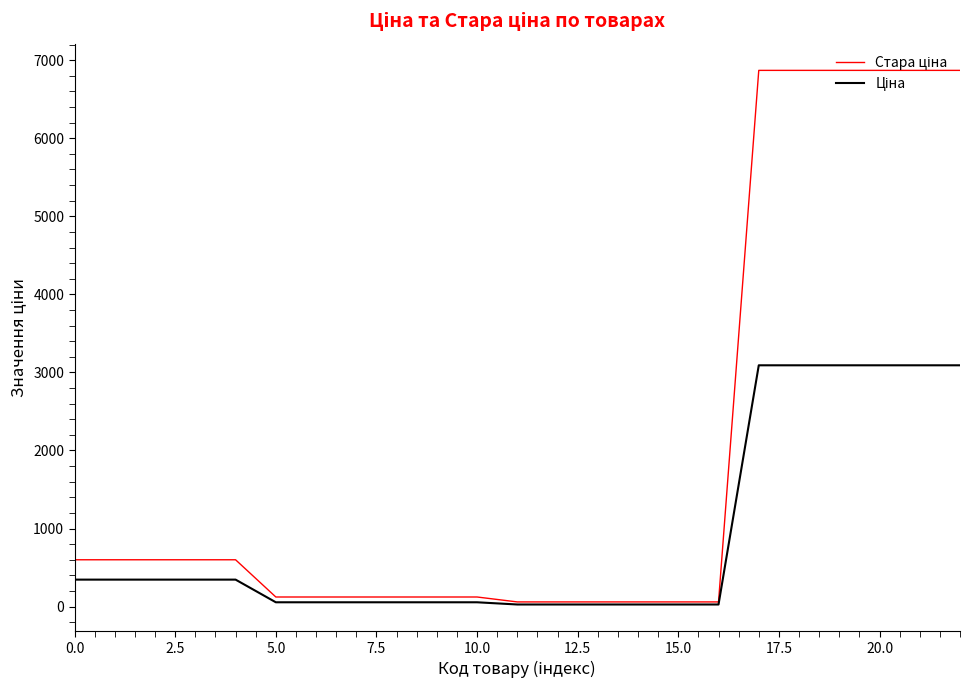

What is the greatest value displayed?

6869.4